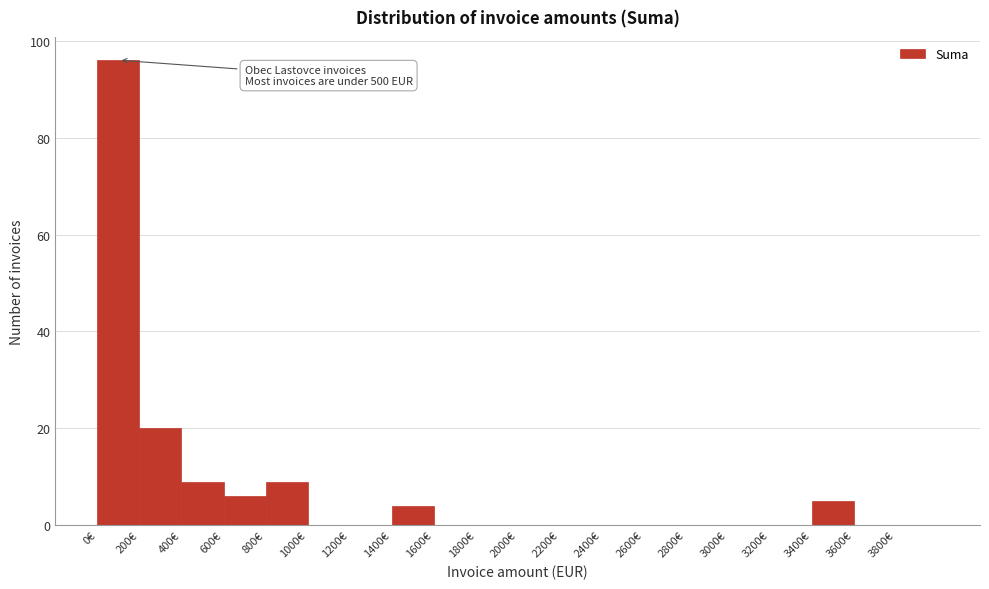

Over which range of the x-axis is the bar tallest?

0 to 200